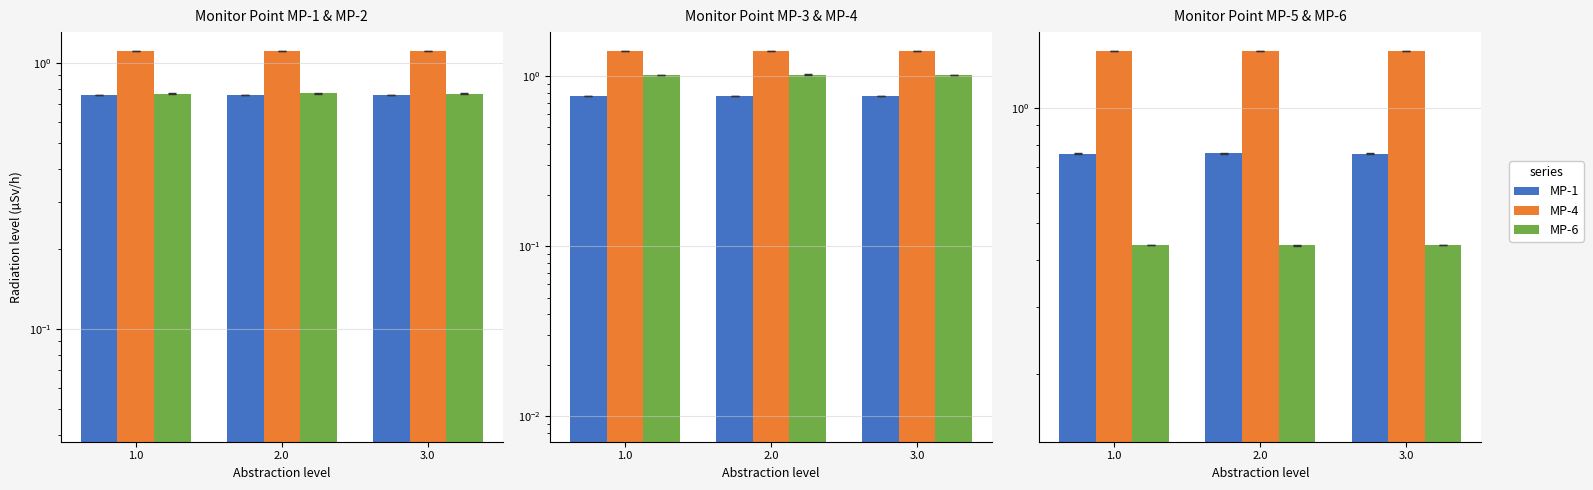

What is the value of the MP-1 bar at the 1st from the left?

0.8